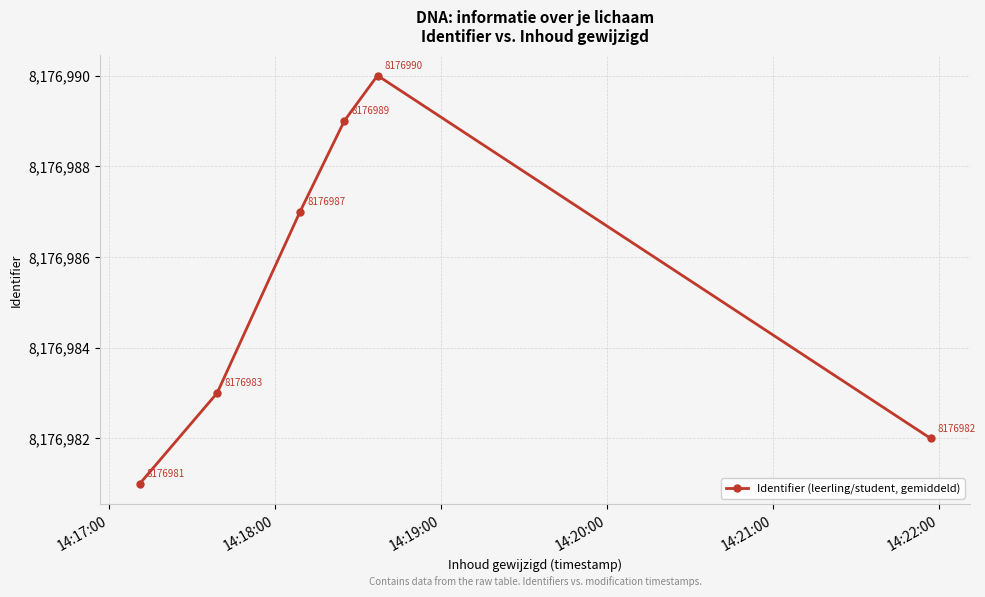

What is the value of the 6th point from the left?

8176982